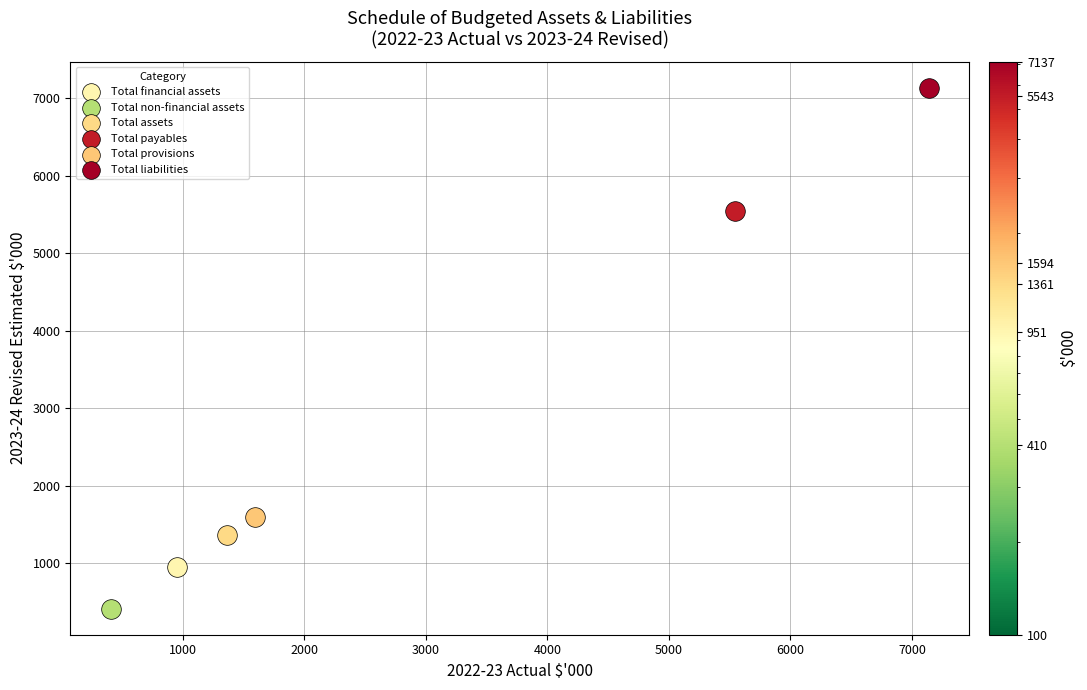

What are all the series names shown in the legend?

Total financial assets, Total non-financial assets, Total assets, Total payables, Total provisions, Total liabilities